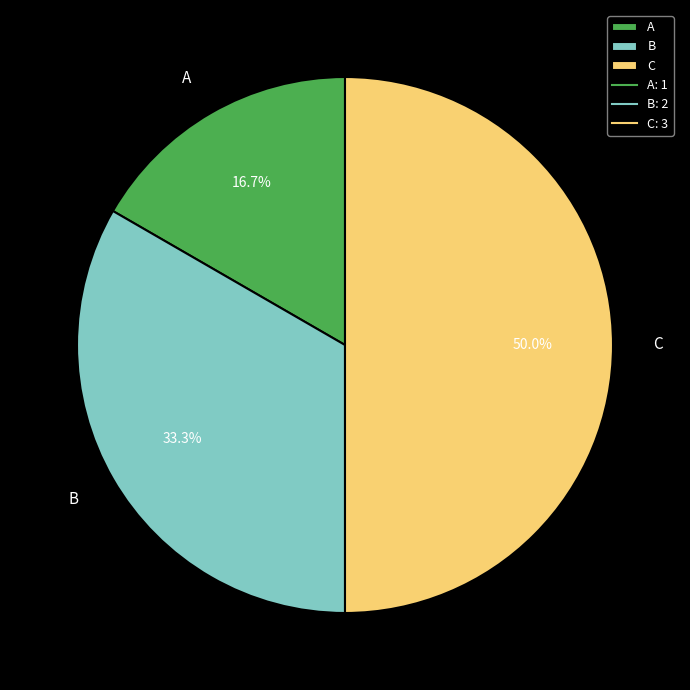

Combined, what portion of the pie is C and B?

83.3%